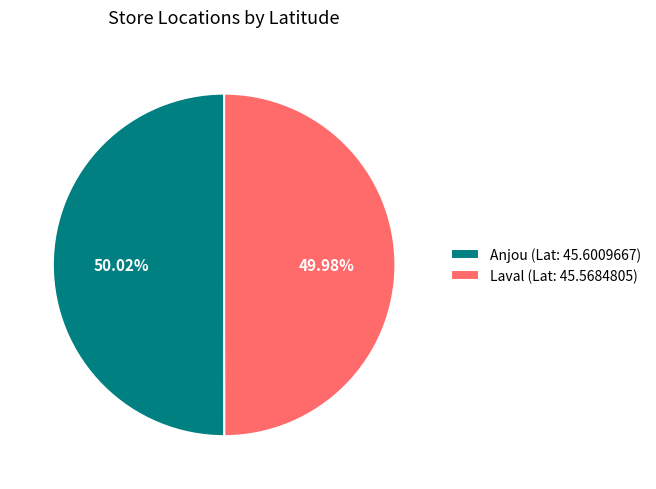

Count the number of slices in the pie.

2